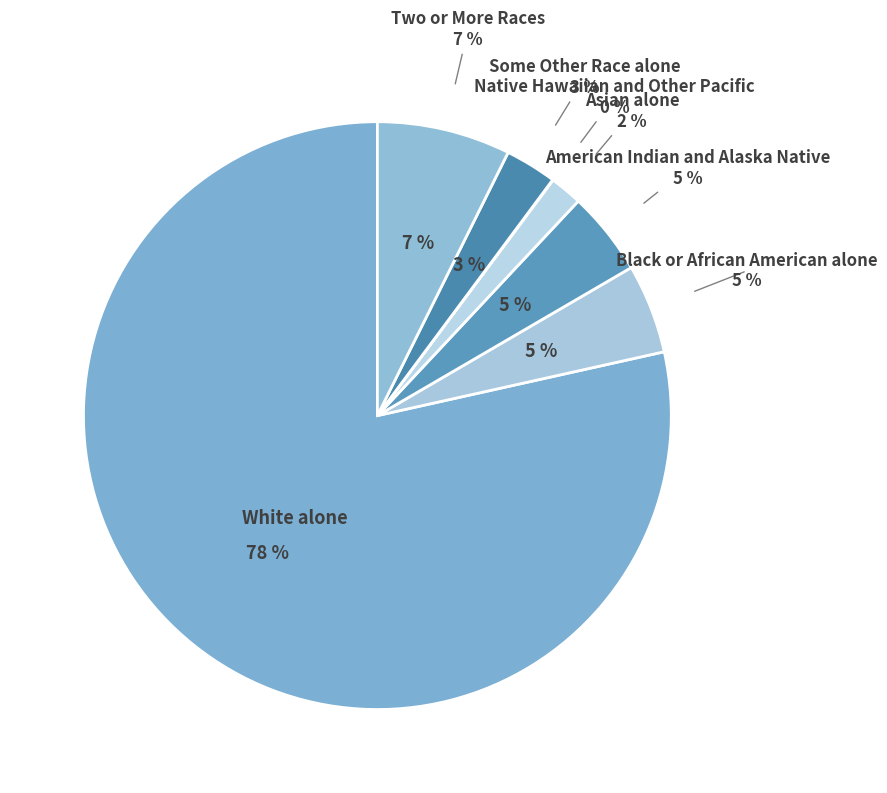

To the nearest percent, what portion does White alone represent?

78%